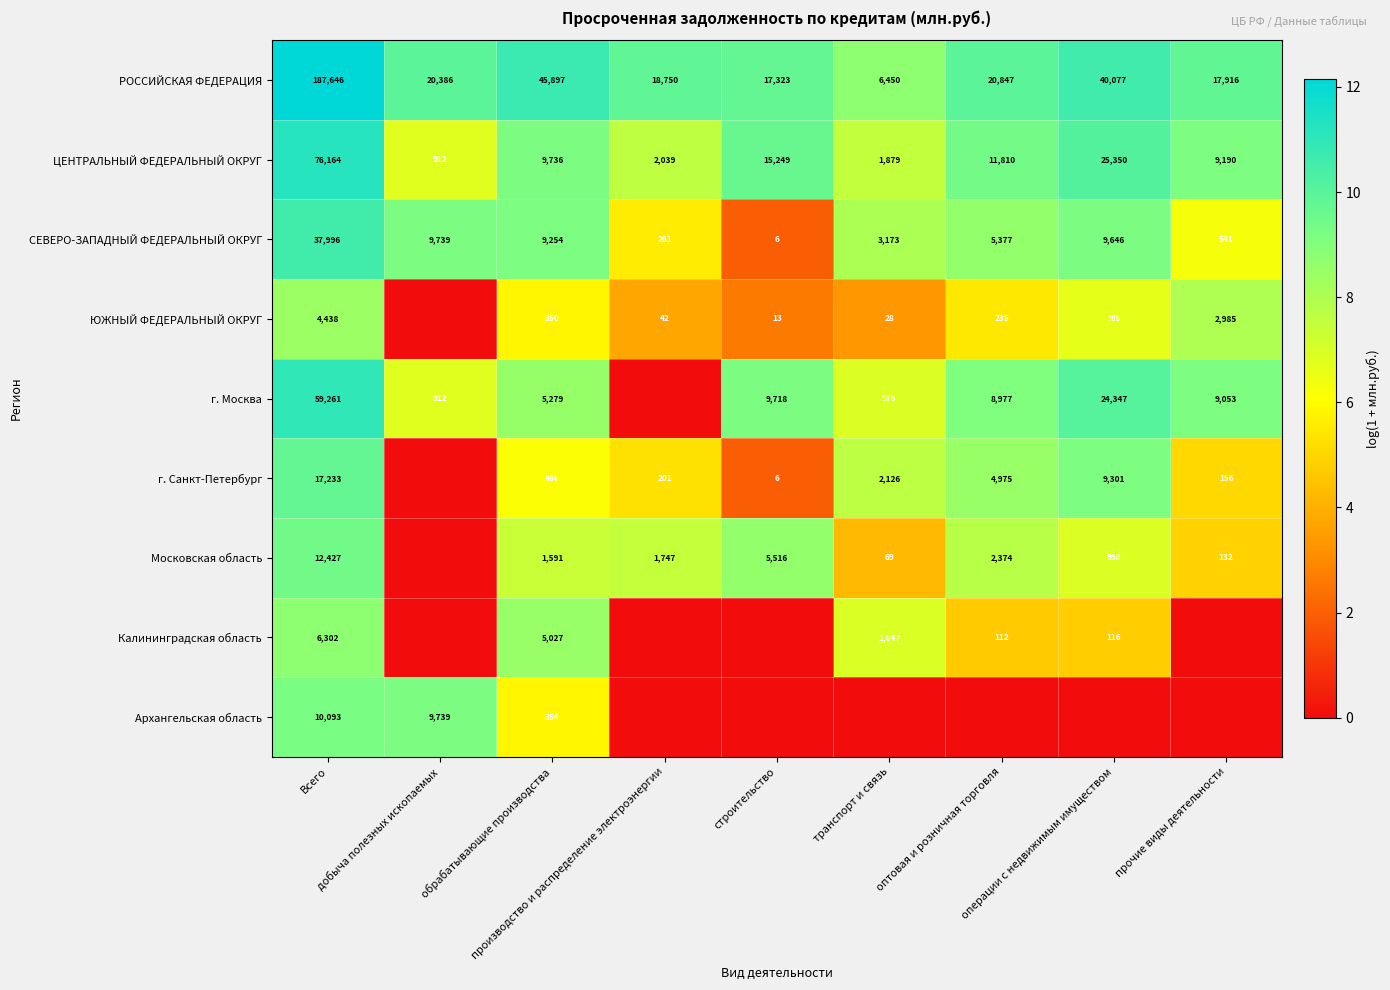

What is the highest value of the ЦЕНТРАЛЬНЫЙ ФЕДЕРАЛЬНЫЙ ОКРУГ series?

76164